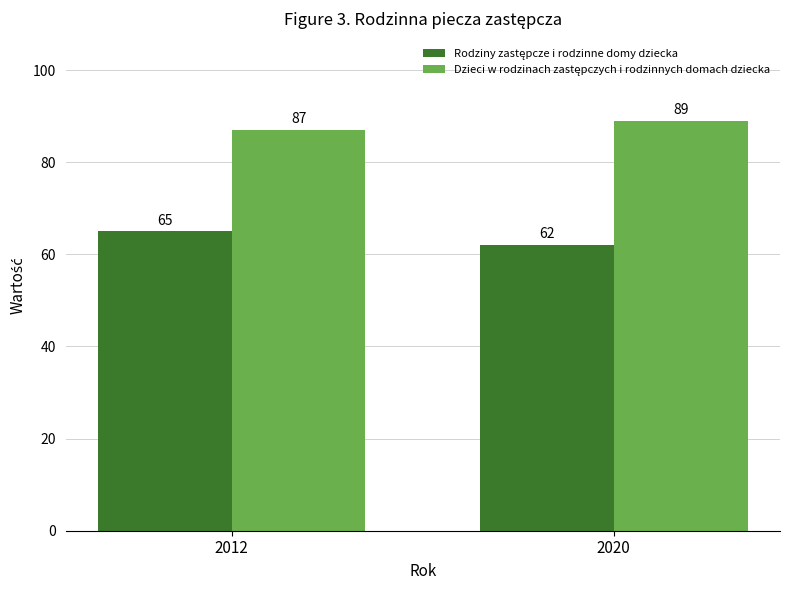

Which label corresponds to the largest value in the chart?

2020